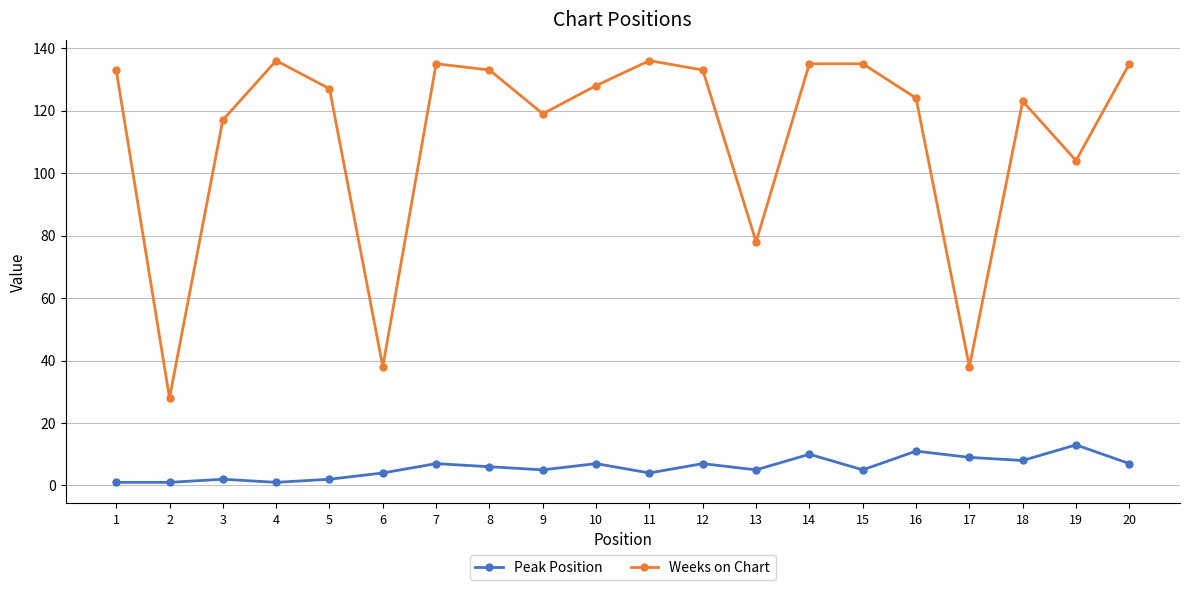

Is this an area chart (filled region under the line)?

No